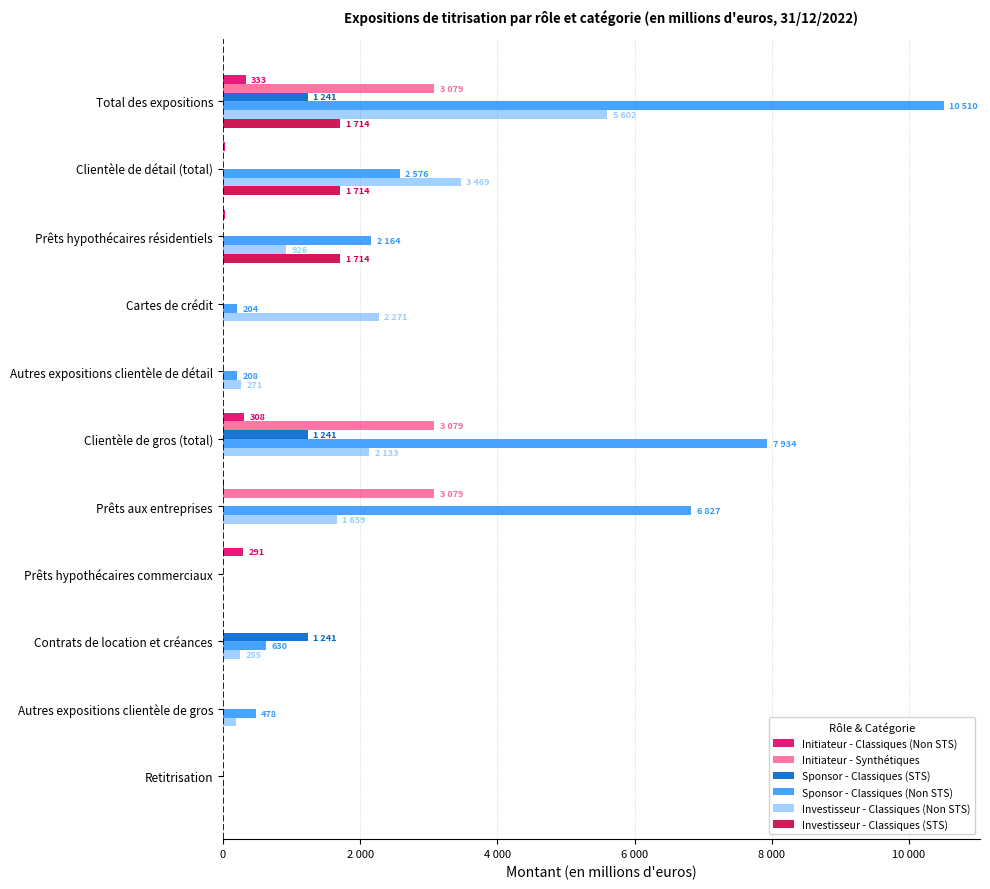

What are all the series names shown in the legend?

Initiateur - Classiques (Non STS), Initiateur - Synthétiques, Sponsor - Classiques (STS), Sponsor - Classiques (Non STS), Investisseur - Classiques (Non STS), Investisseur - Classiques (STS)